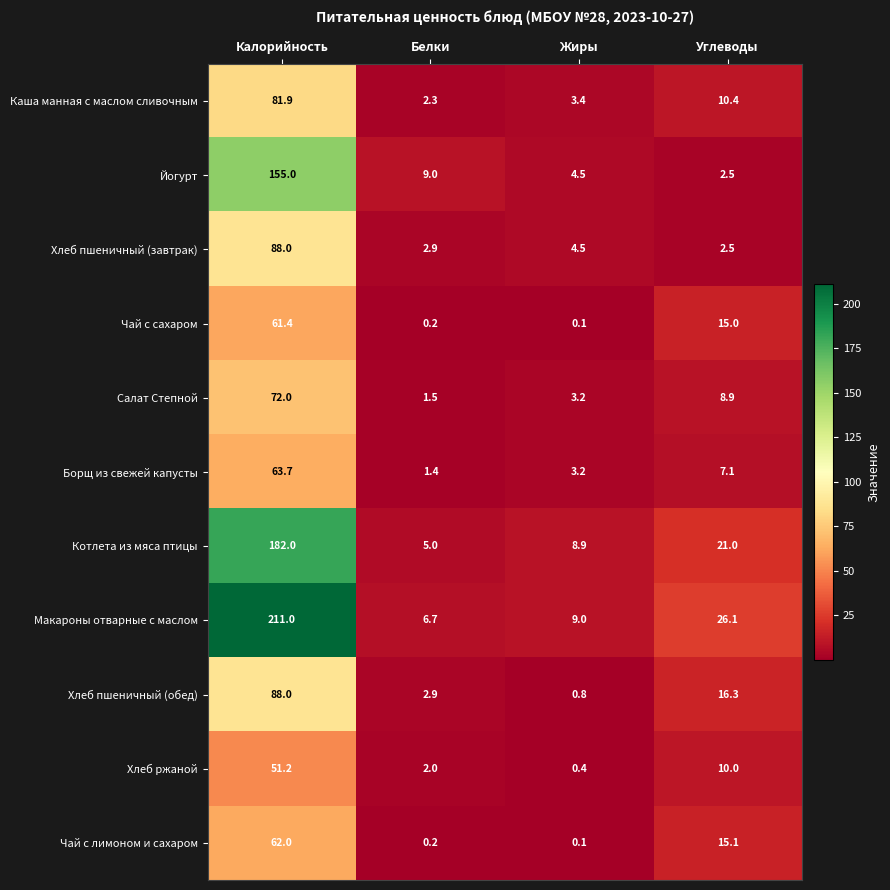

Is the value of Чай с сахаром at Калорийность greater than the value of Салат Степной at Жиры?

Yes